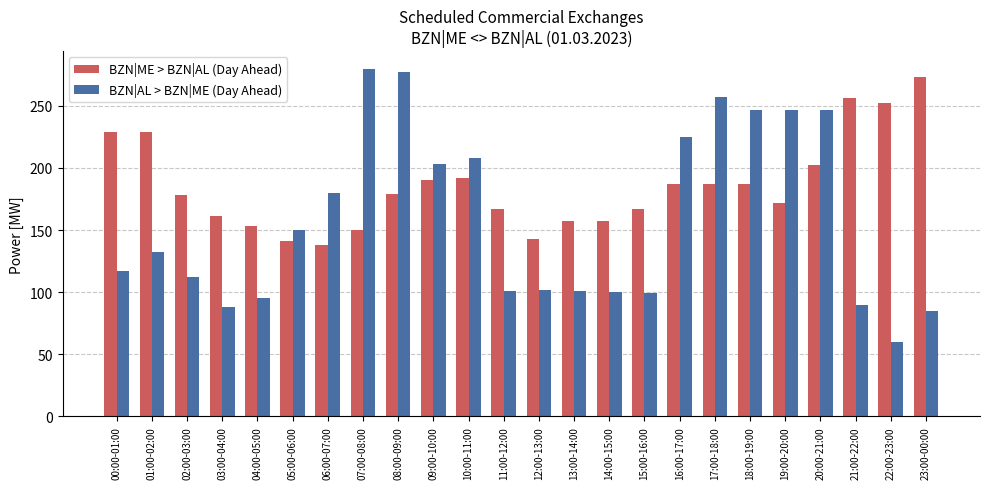

Rank the series by their maximum value, from highest to lowest.

BZN|AL > BZN|ME (Day Ahead), BZN|ME > BZN|AL (Day Ahead)